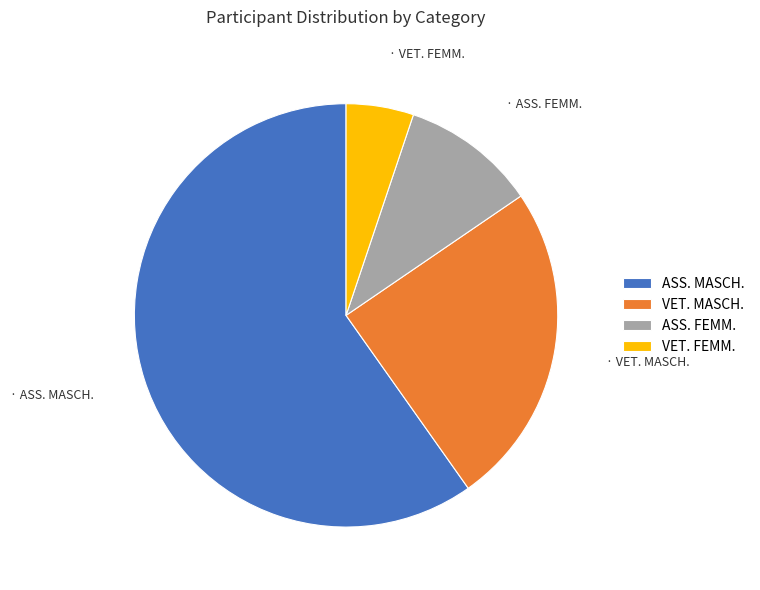

The VET. FEMM. slice represents 5% of the pie. True or false?

True